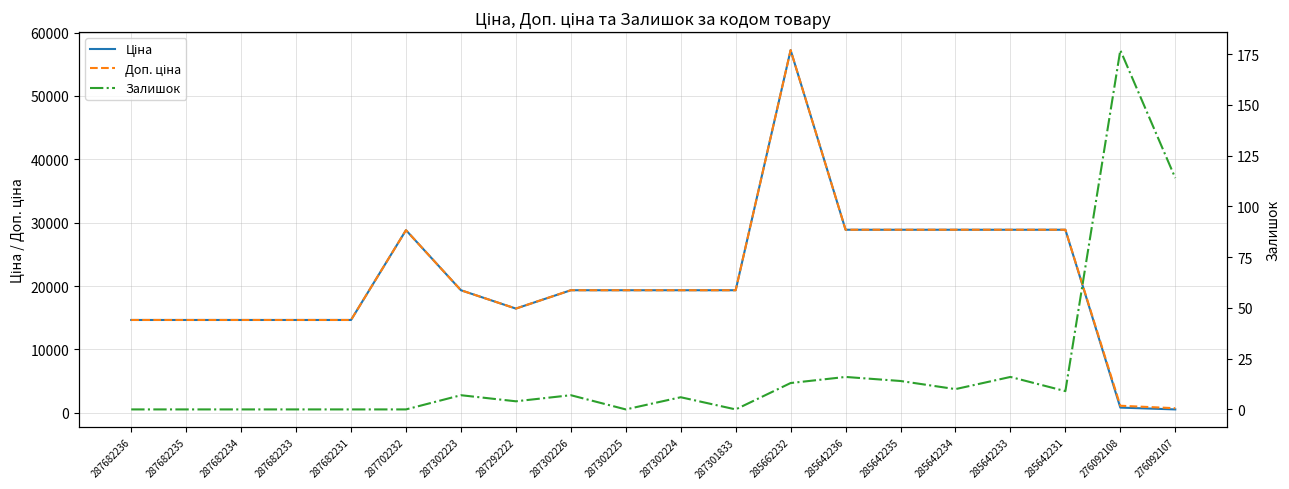

At 276092108, list the series in order from smallest to largest.

Залишок, Ціна, Доп. ціна